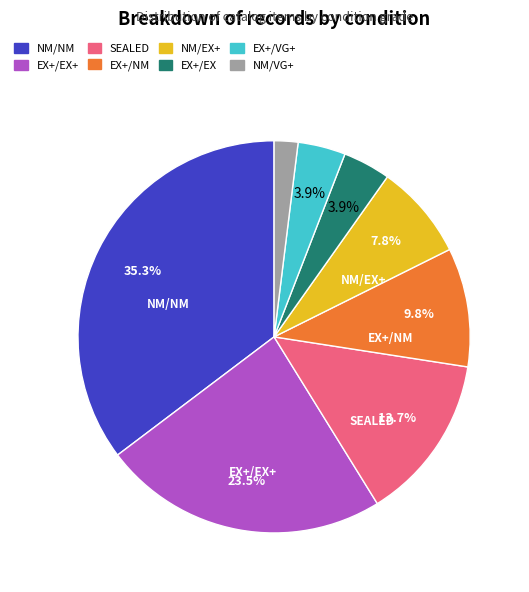

Does any single category account for the majority?

No